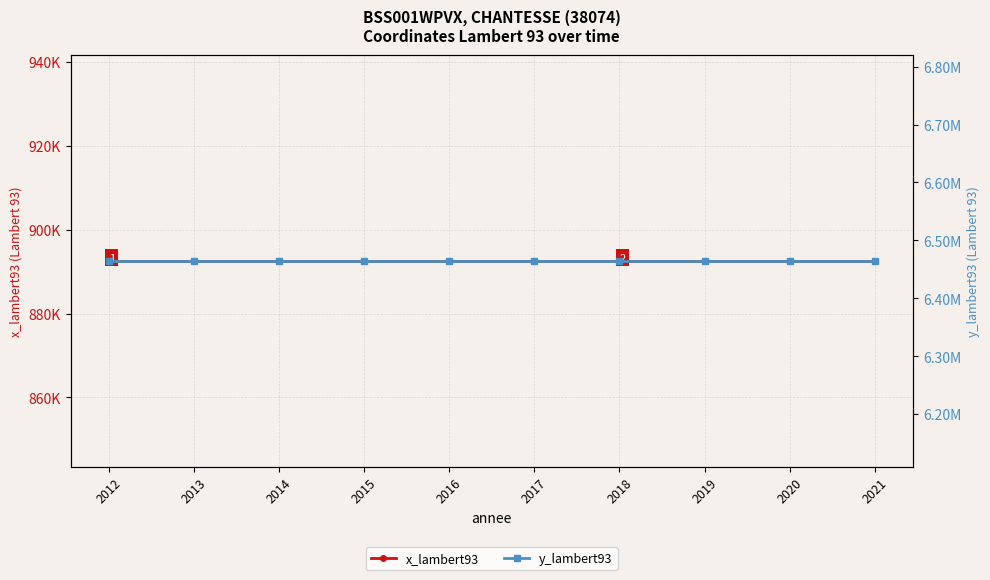

At how many categories does at least one series exceed 2263546?

10